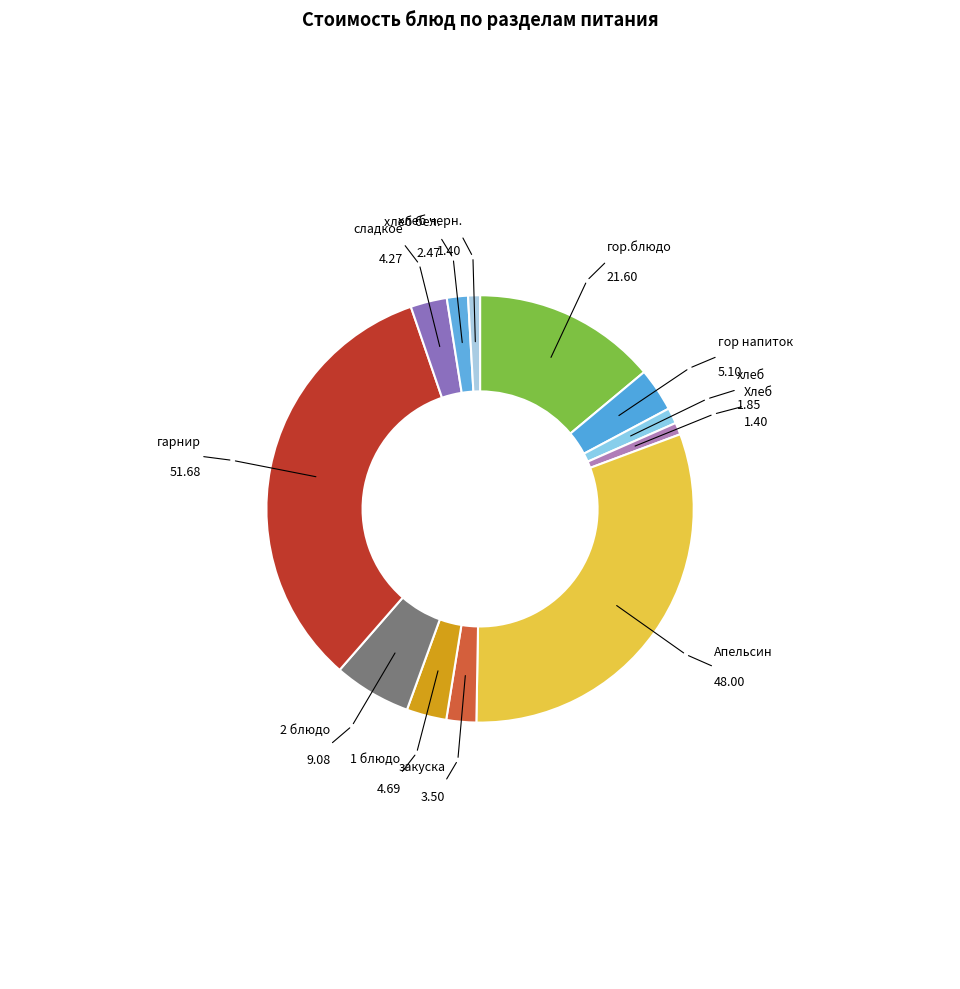

To the nearest percent, what is the average slice percentage?

8%